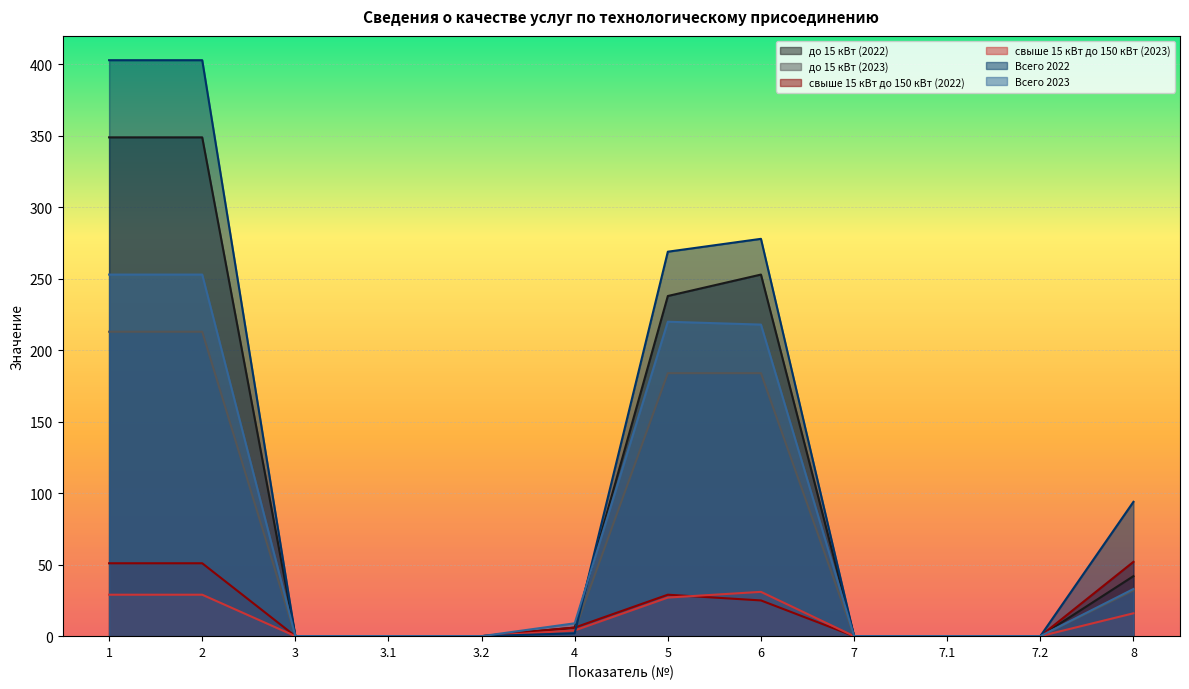

True or false: до 15 кВт (2023) and Всего 2022 cross at least once.

True